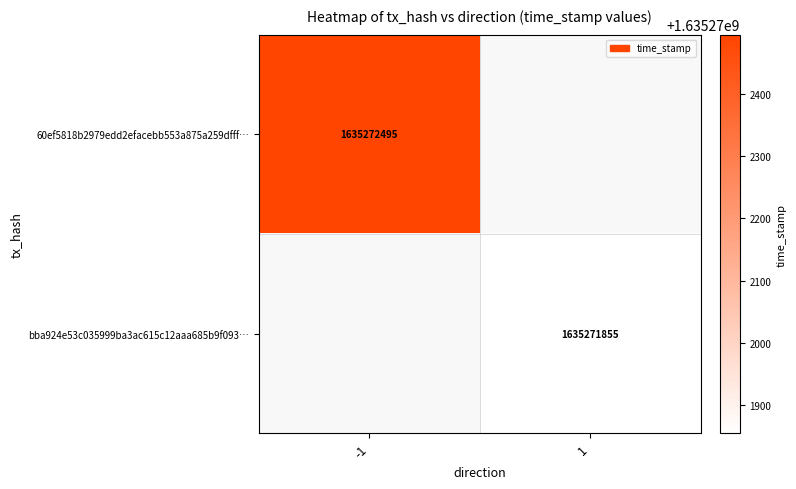

Is the value of bba924e53c035999ba3ac615c12aaa685b9f093 at direction greater than the value of 60ef5818b2979edd2efacebb553a875a259dfff at direction?

Yes